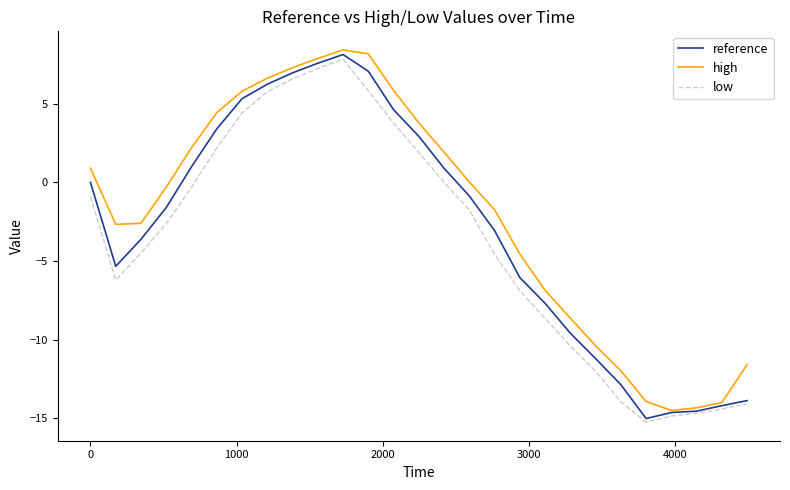

What is the maximum value for low?

7.8